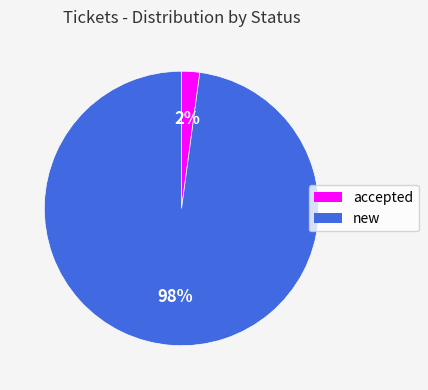

To the nearest percent, what is the average slice percentage?

50%